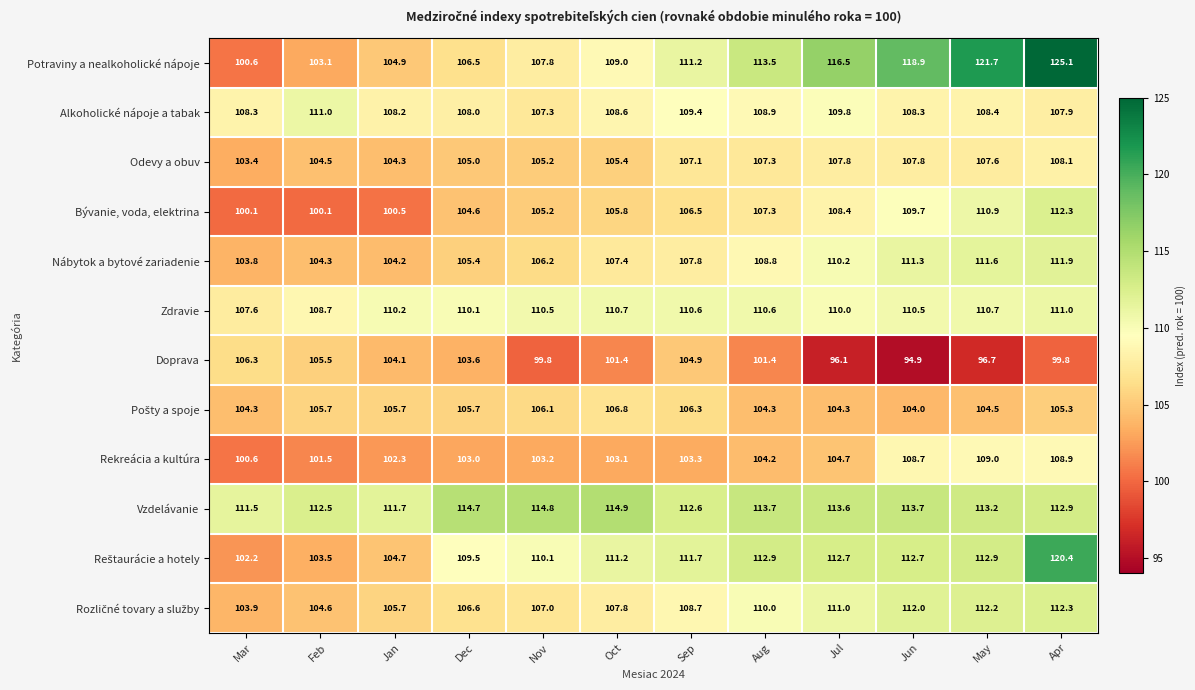

Where is Odevy a obuv nearest to the value 105?

Dec